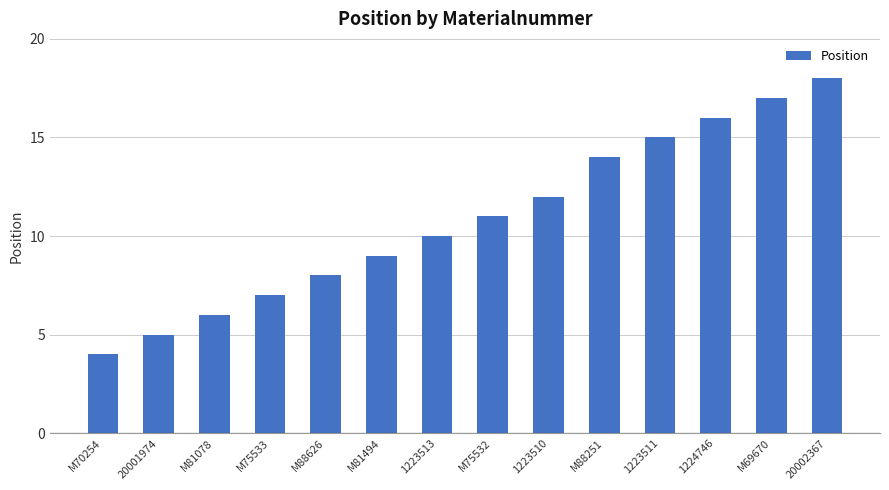

Reading left to right, what are all the values shown in this chart?

M70254=4	20001974=5	M81078=6	M75533=7	M88626=8	M81494=9	1223513=10	M75532=11	1223510=12	M88251=14	1223511=15	1224746=16	M69670=17	20002367=18